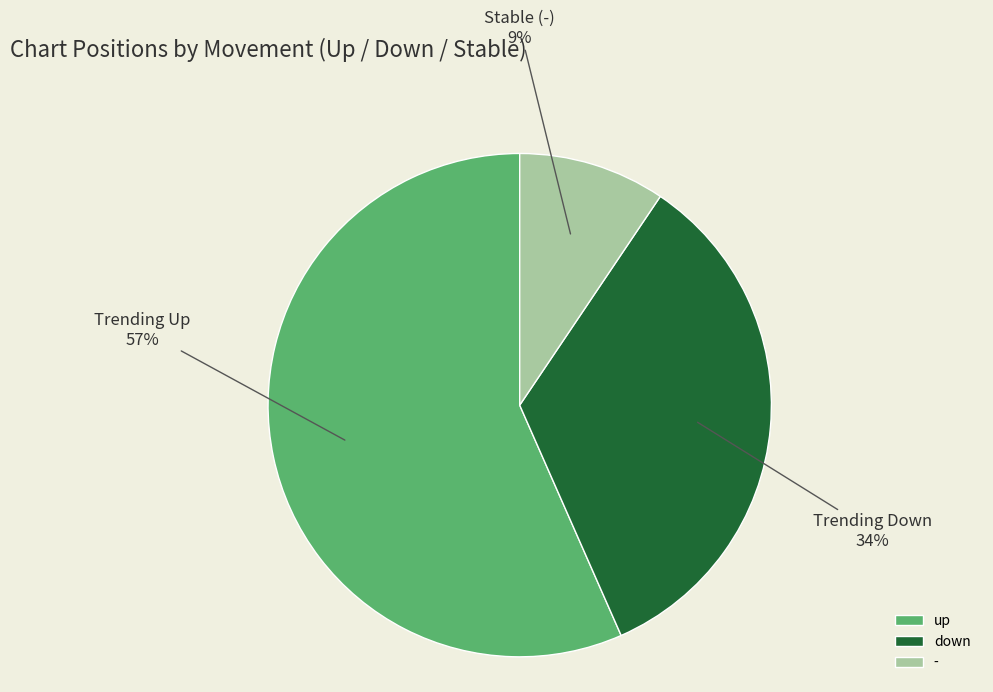

To the nearest percent, what is the average slice percentage?

33%